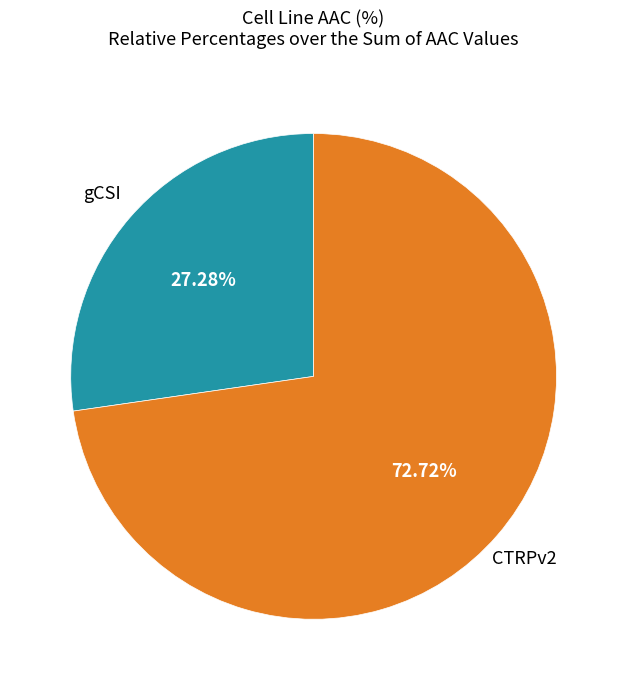

Is there any slice that represents more than half of the pie?

Yes